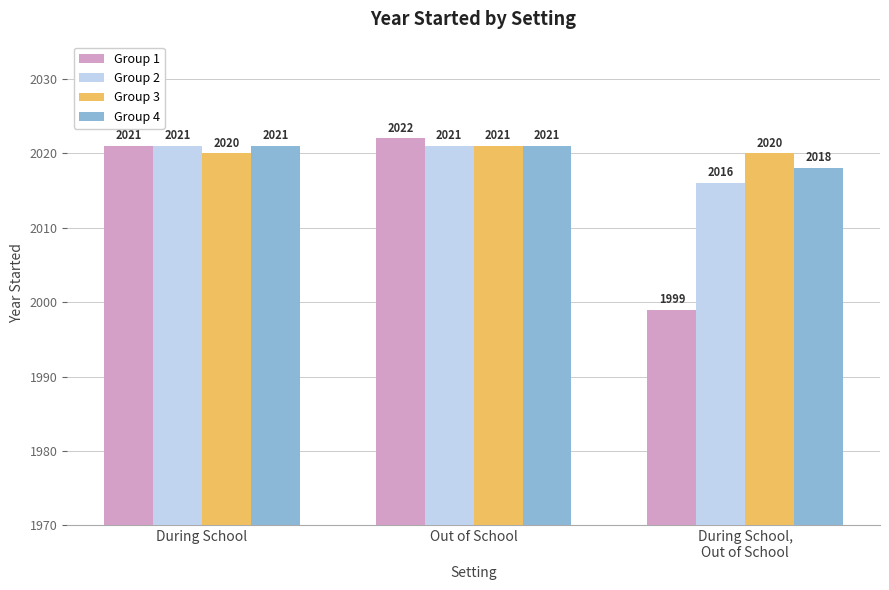

Reading left to right, what are all the values shown in this chart?

Group 1: During School=2021	Out of School=2022	During School,
Out of School=1999
Group 2: During School=2021	Out of School=2021	During School,
Out of School=2016
Group 3: During School=2020	Out of School=2021	During School,
Out of School=2020
Group 4: During School=2021	Out of School=2021	During School,
Out of School=2018